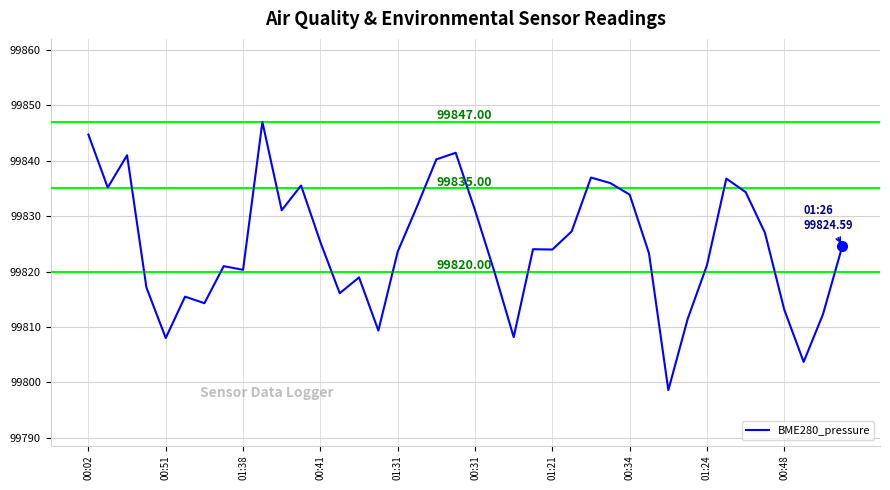

What is the difference between the maximum and minimum values?

48.4